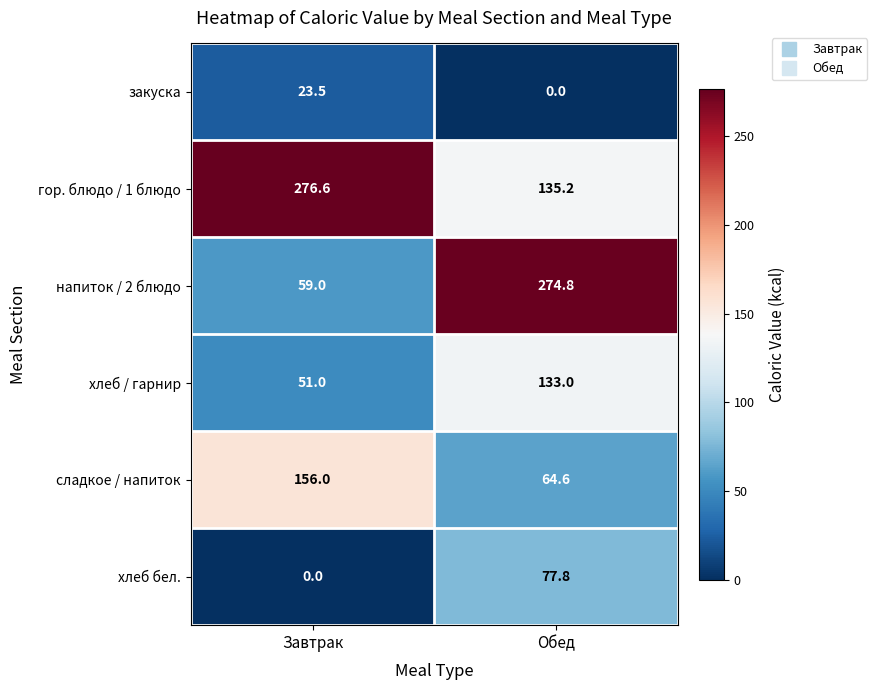

Rank the series at Завтрак from lowest to highest value.

хлеб бел., закуска, хлеб / гарнир, напиток / 2 блюдо, сладкое / напиток, гор. блюдо / 1 блюдо